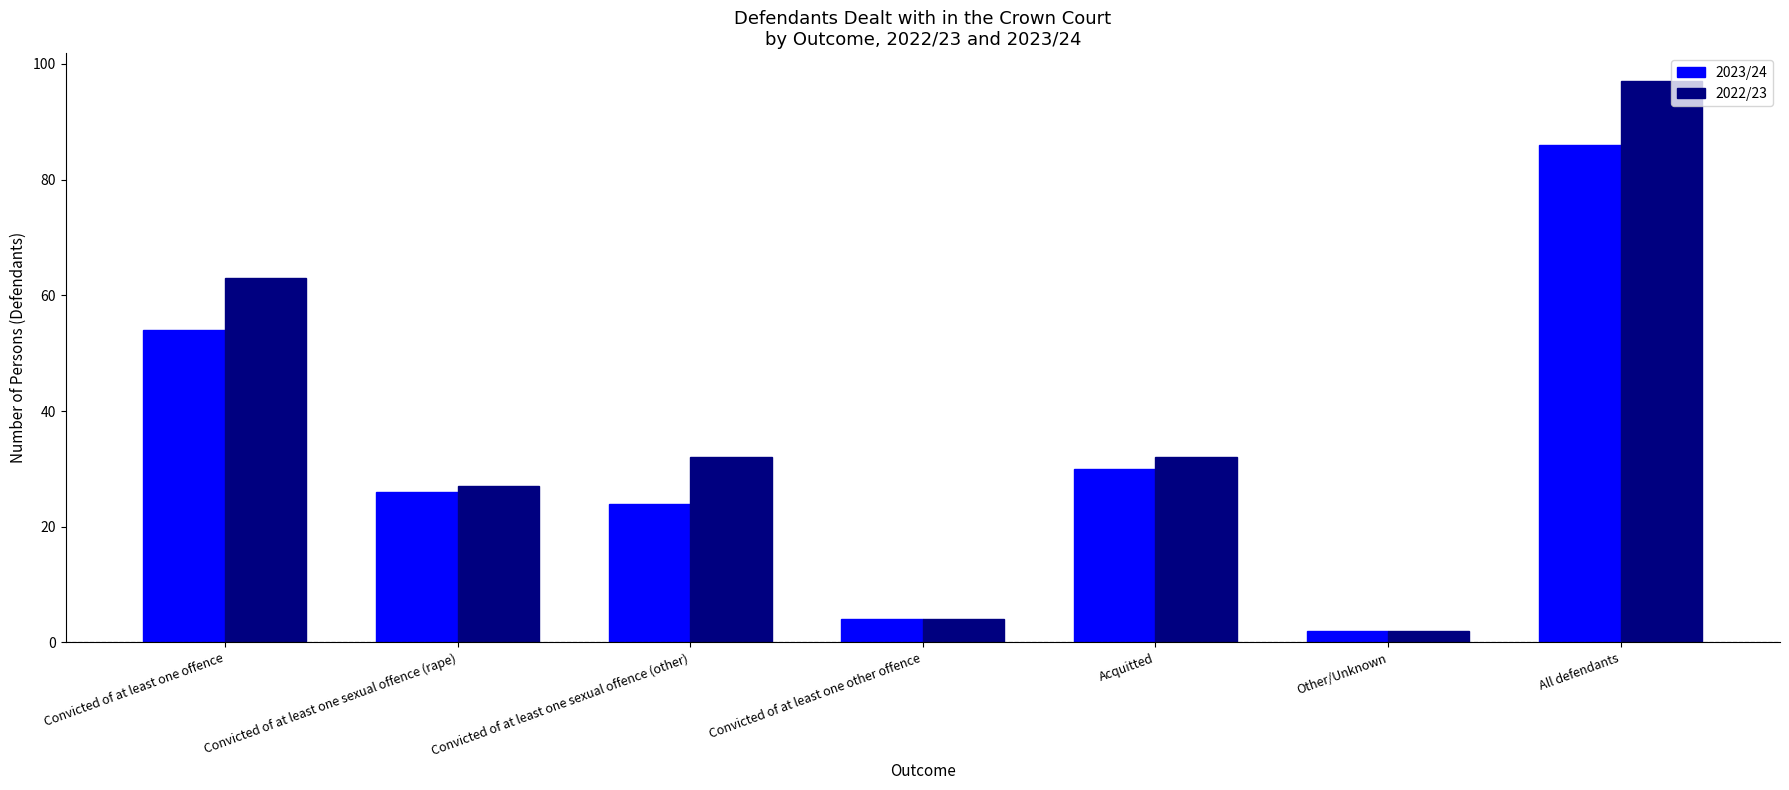

What is the difference between the maximum and second lowest values in the 2022/23 series?

93